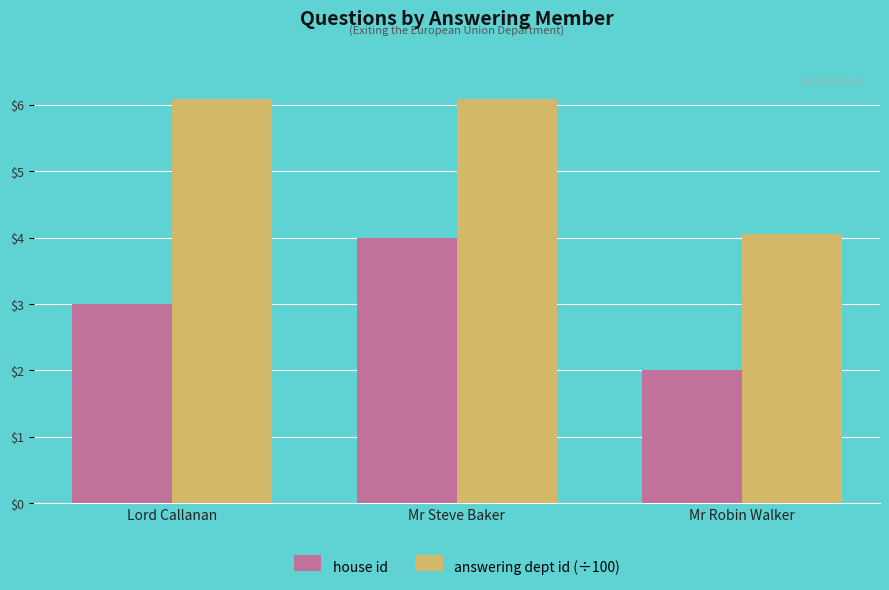

True or false: house id has a value of 2.1 at Mr Steve Baker.

False